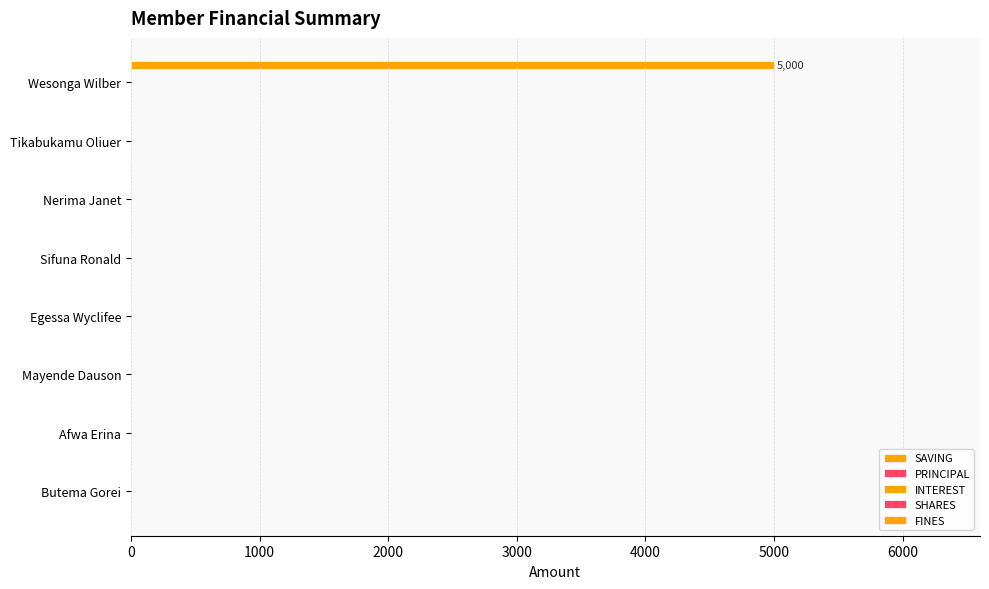

Count the number of data series in this chart.

1